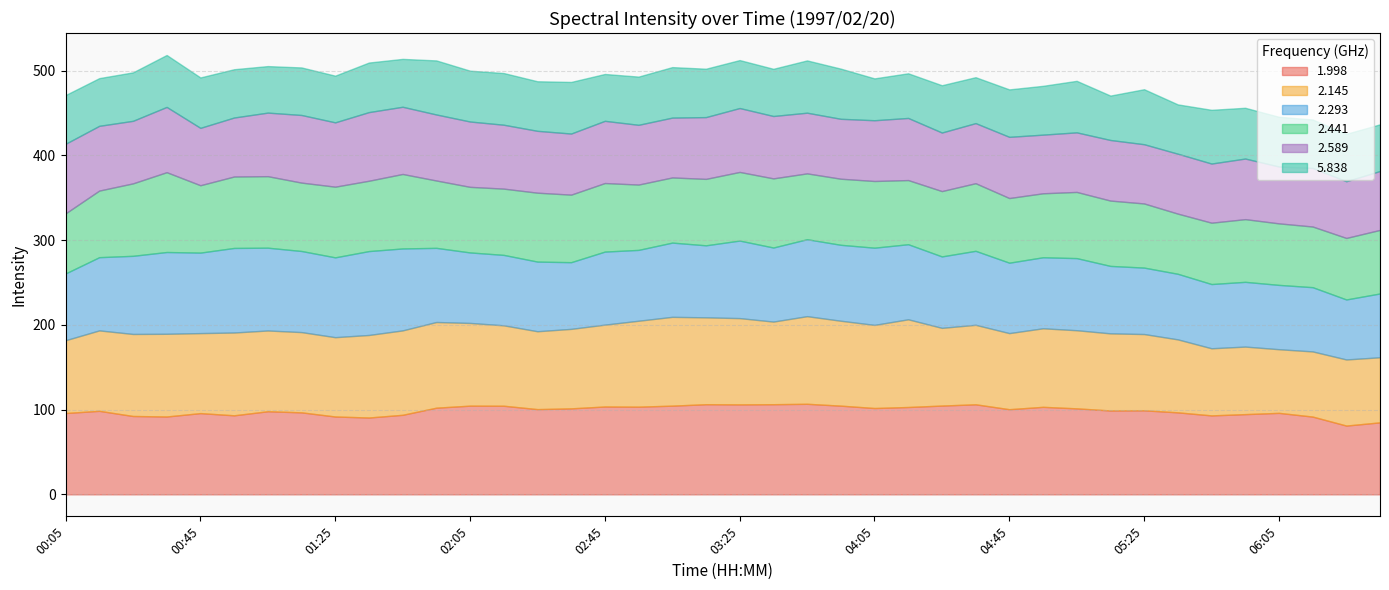

Is it true that   5.838 equals 60.9 at 02:35?

True